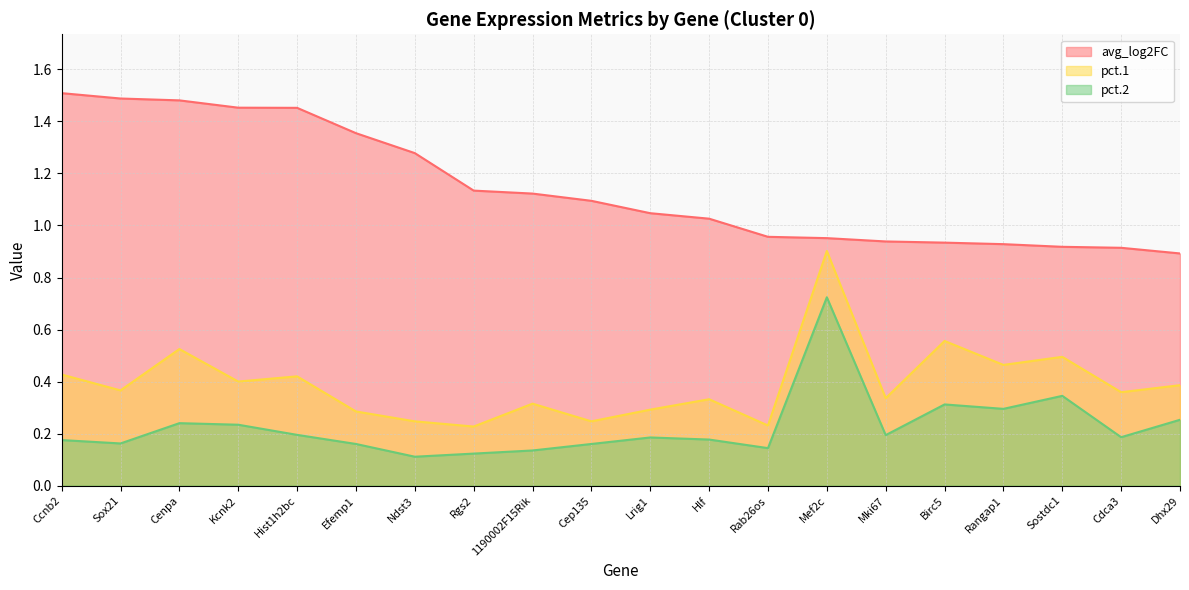

Is the value of avg_log2FC at Mef2c greater than the value of pct.1 at Ccnb2?

Yes